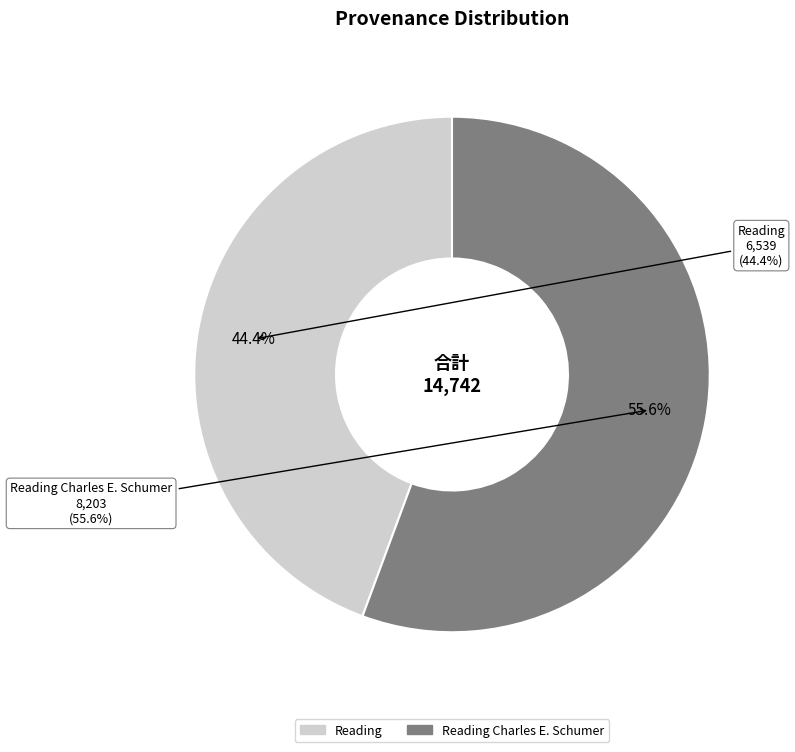

To the nearest percent, what percentage of the pie is Reading Charles E. Schumer?

56%